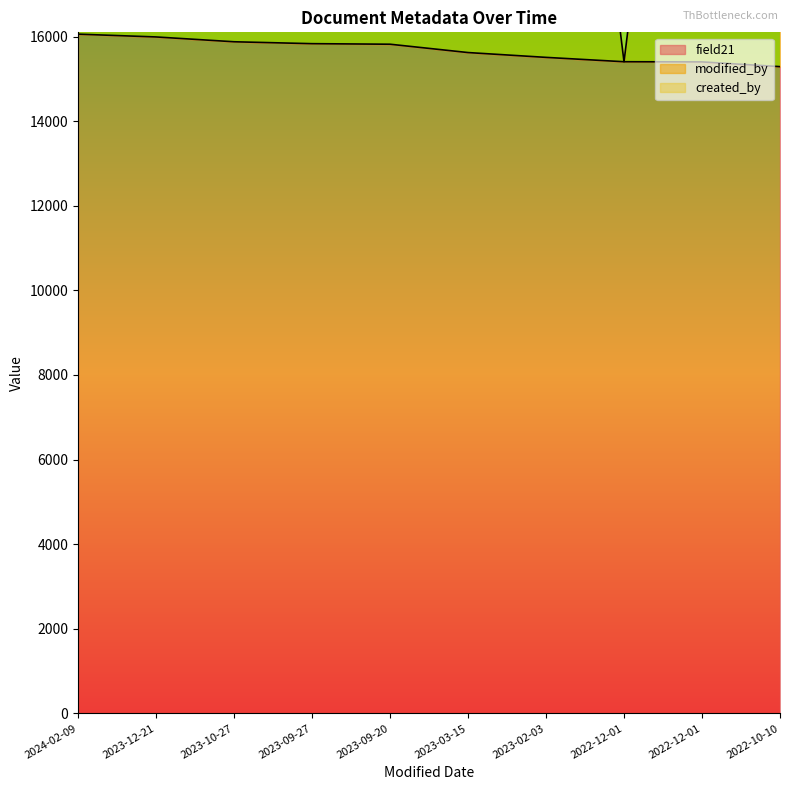

Where is modified_by nearest to the value 38028?

2022-10-10